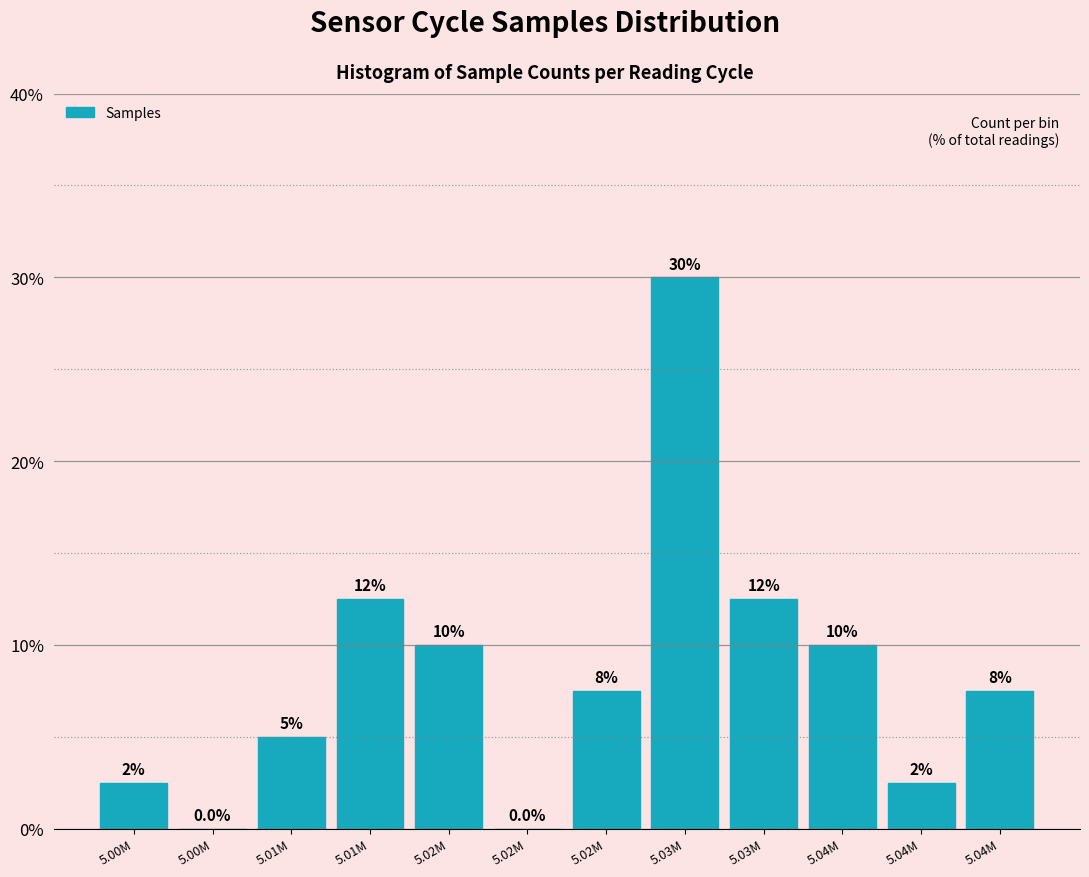

Are the bars horizontal?

No